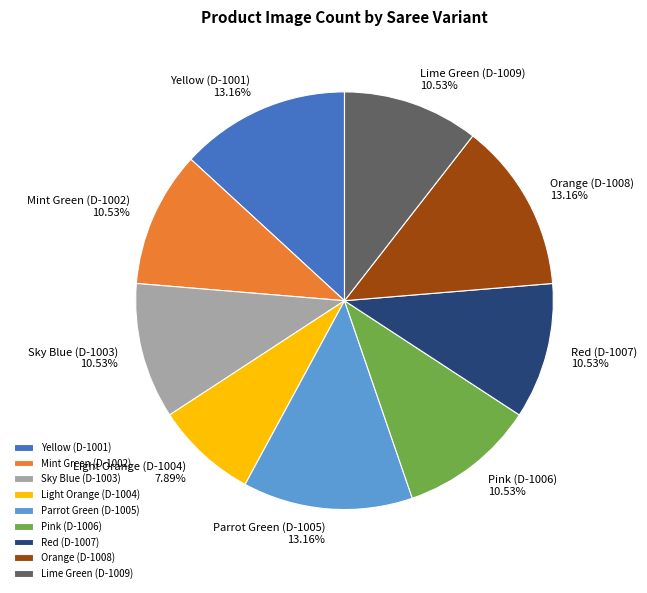

Is there a majority slice in this chart?

No